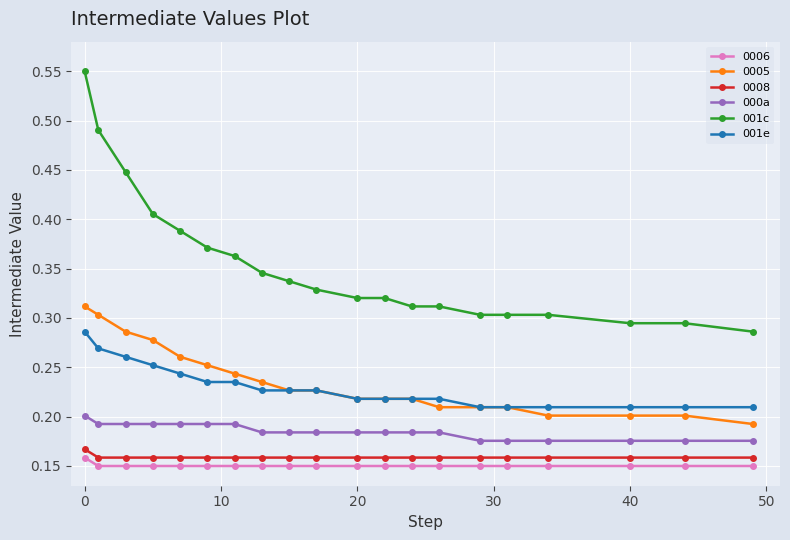

True or false: 0005 and 0008 intersect in this chart.

False